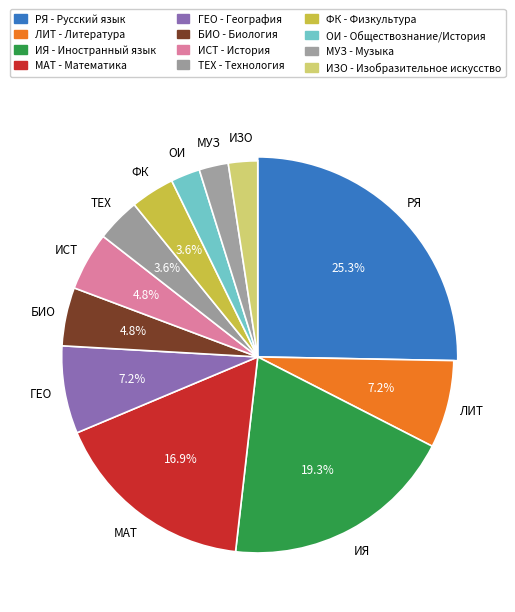

Which category has the smallest portion of the pie?

ОИ